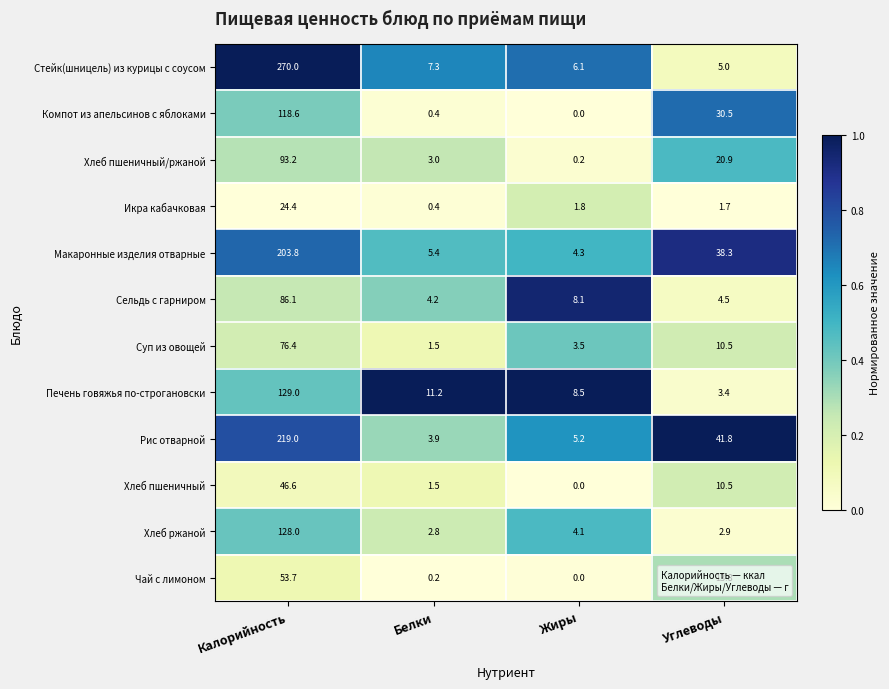

Which series has the largest range (max minus min)?

Стейк(шницель) из курицы с соусом